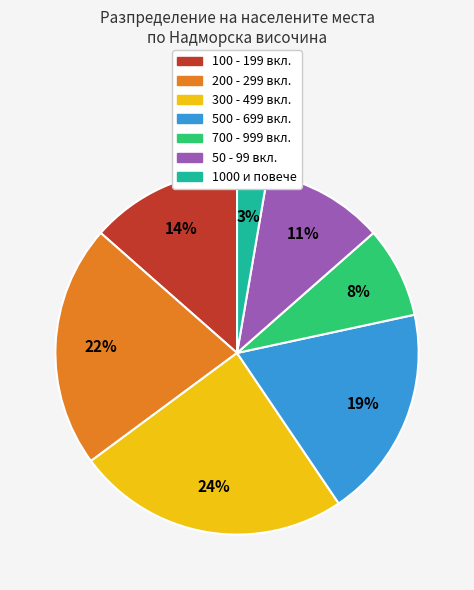

Does any single category account for the majority?

No